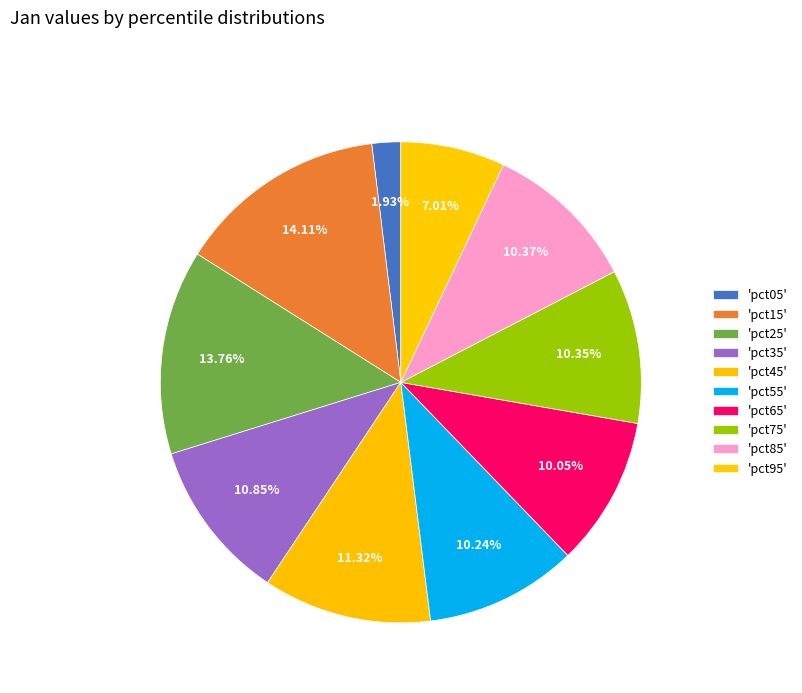

How many slices are in this pie chart?

10